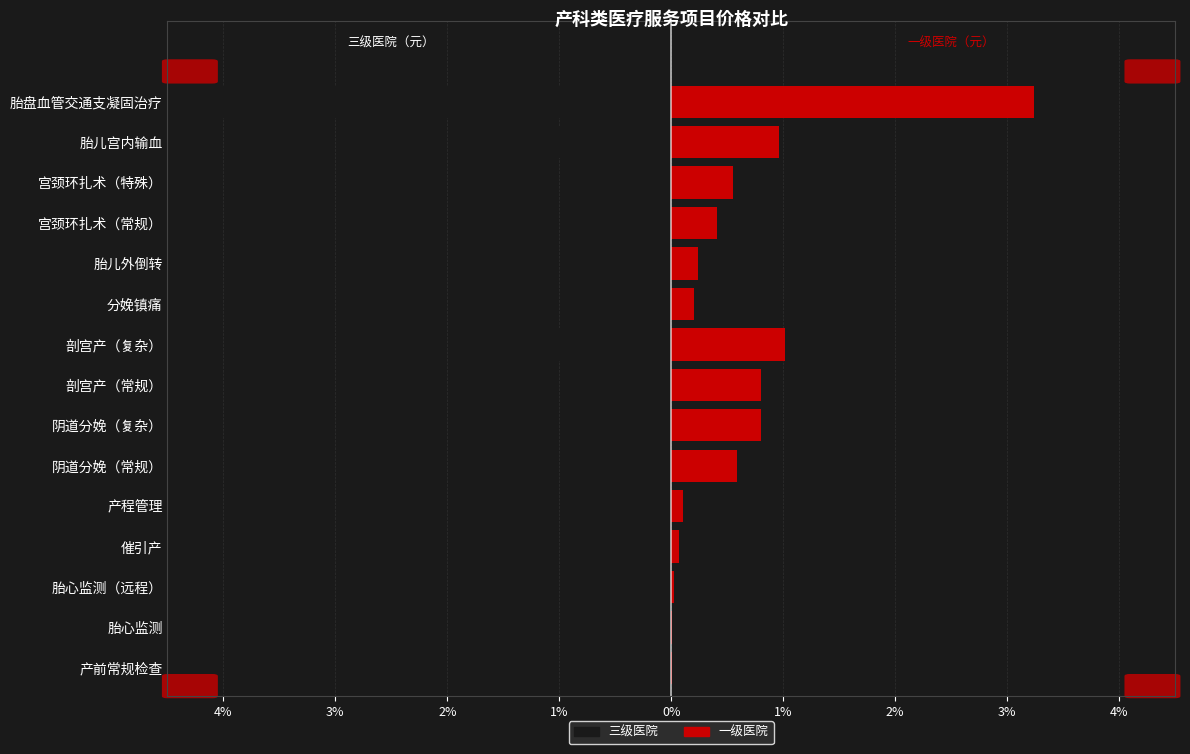

Reading left to right, what are all the values shown in this chart?

三级: -0.0	-0.0	-0.0	-0.1	-0.1	-0.7	-1.0	-1.0	-1.3	-0.3	-0.3	-0.5	-0.7	-1.2	-4.0
一级: 0.0	0.0	0.0	0.1	0.1	0.6	0.8	0.8	1.0	0.2	0.2	0.4	0.6	1.0	3.2